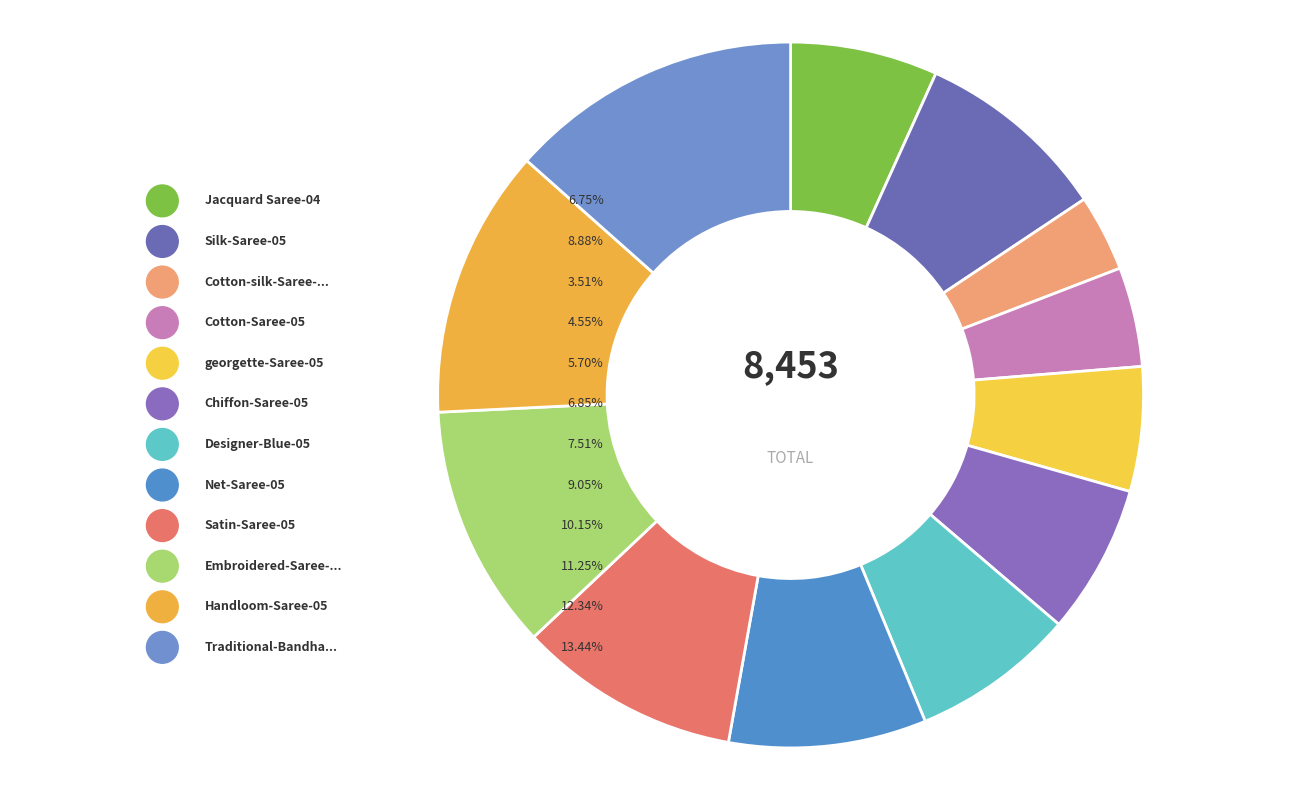

How many slices are in this pie chart?

12